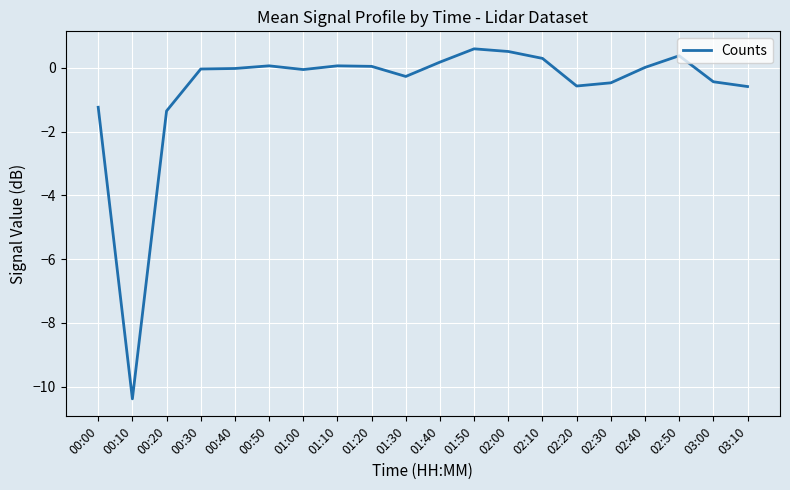

What position from the right is 02:40?

4